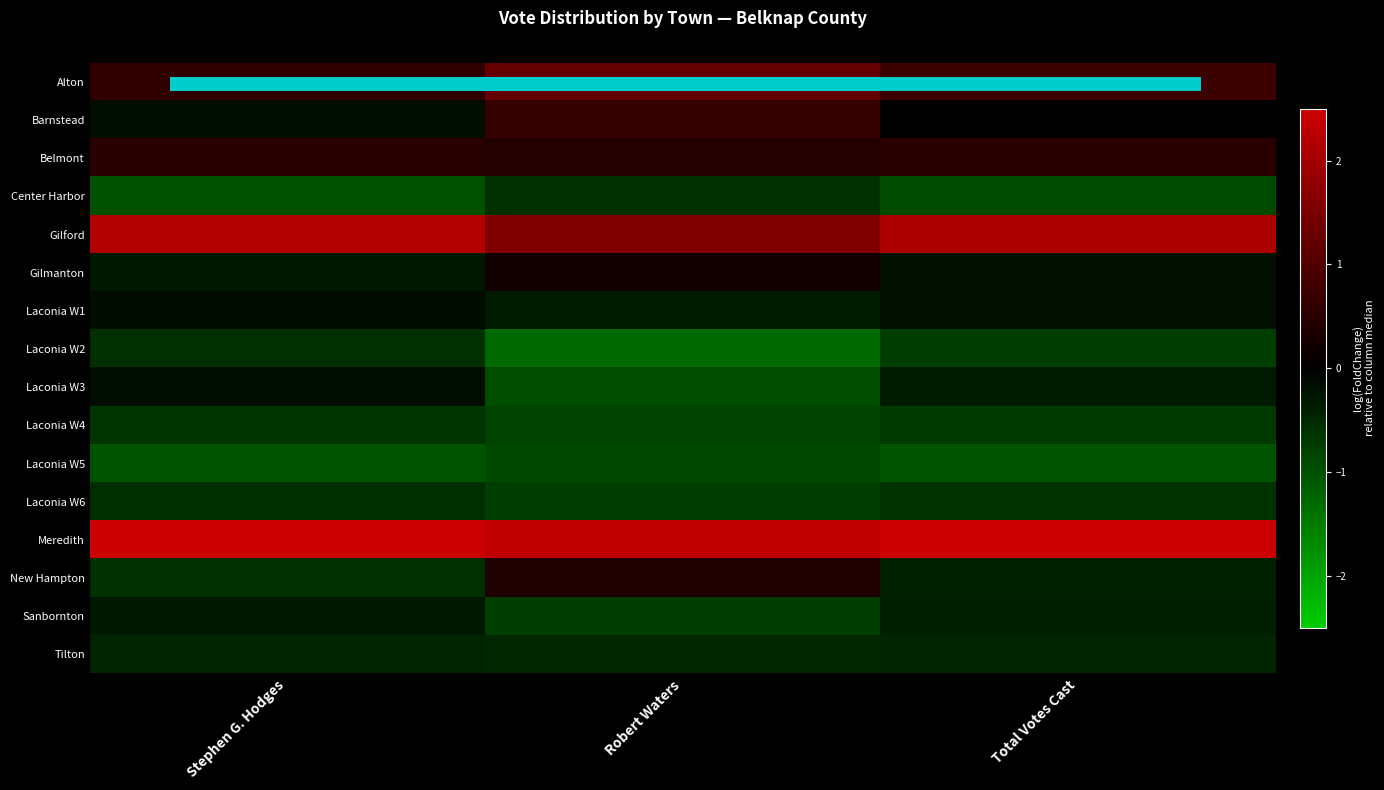

What is the maximum value shown in the chart?

2.6